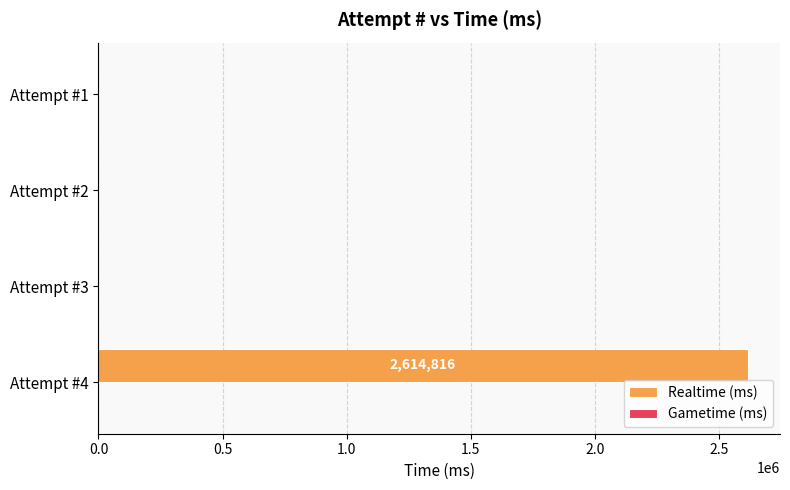

What is the maximum value shown in the chart?

2614816